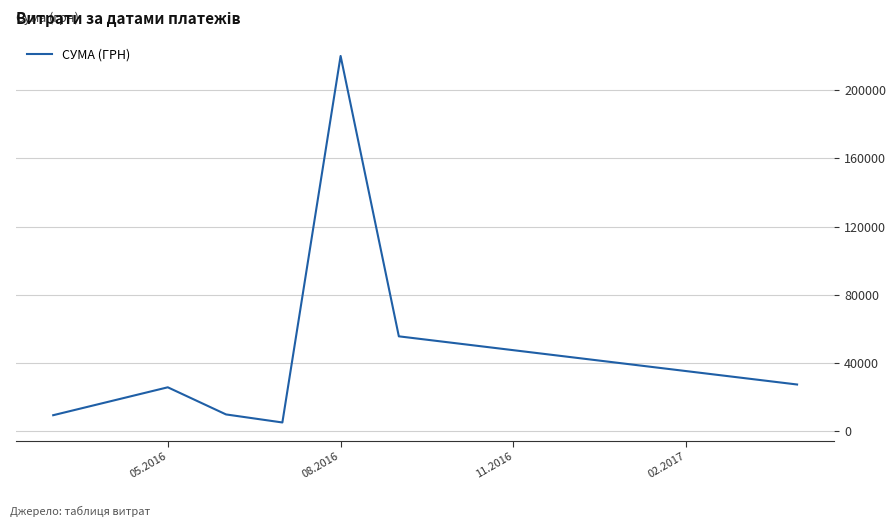

True or false: the data has more than 2 interior local peaks.

False